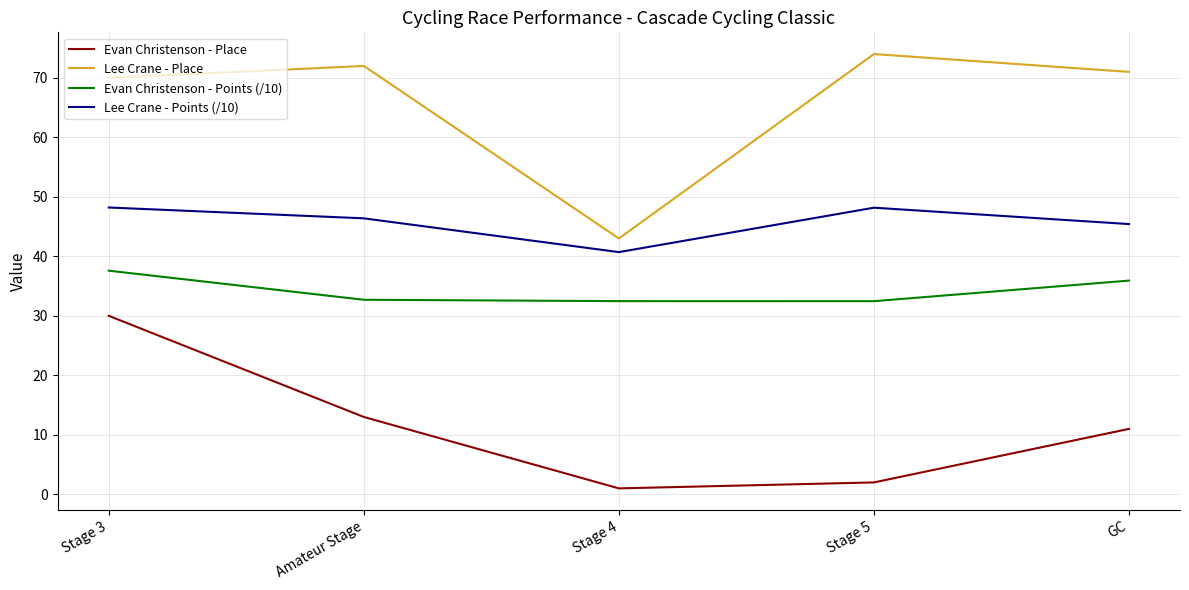

What is the minimum value shown in the chart?

1.0